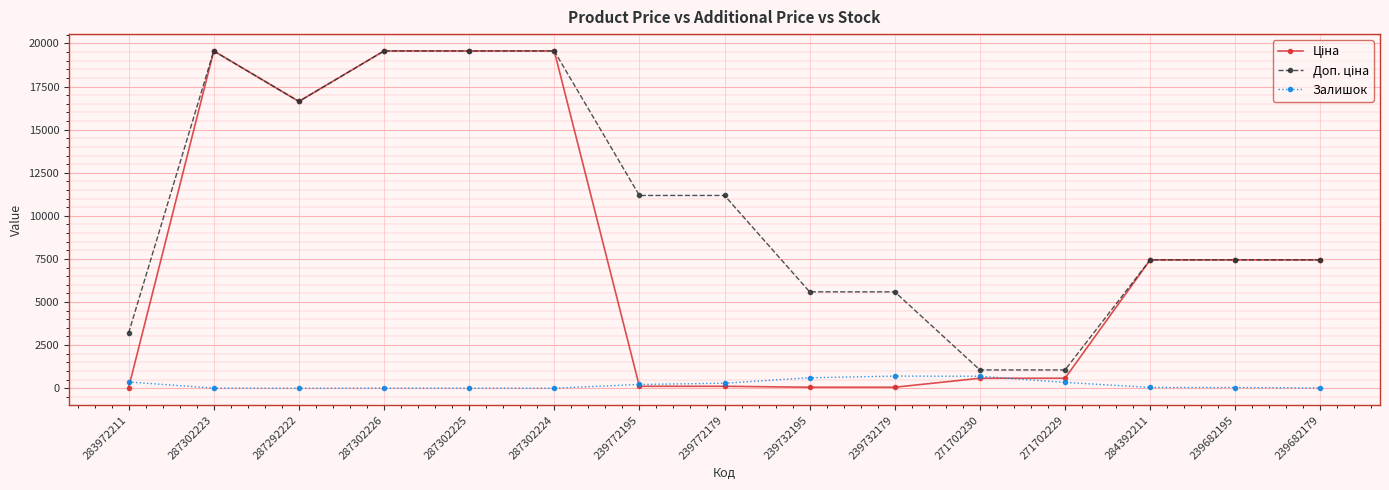

At how many categories does at least one series exceed 15511?

5